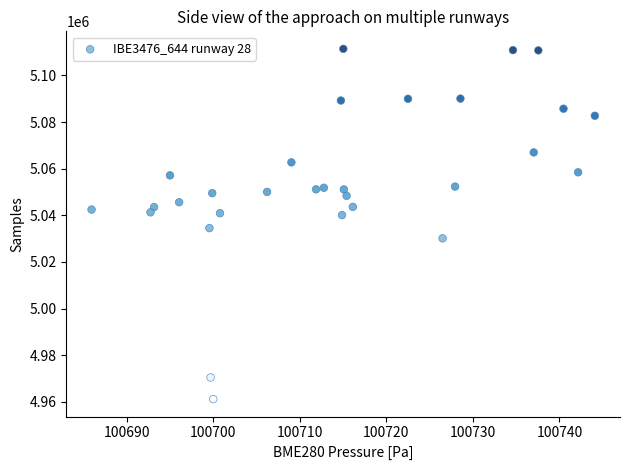

What Y value in the scatter plot is closest to 5036301?

5034510